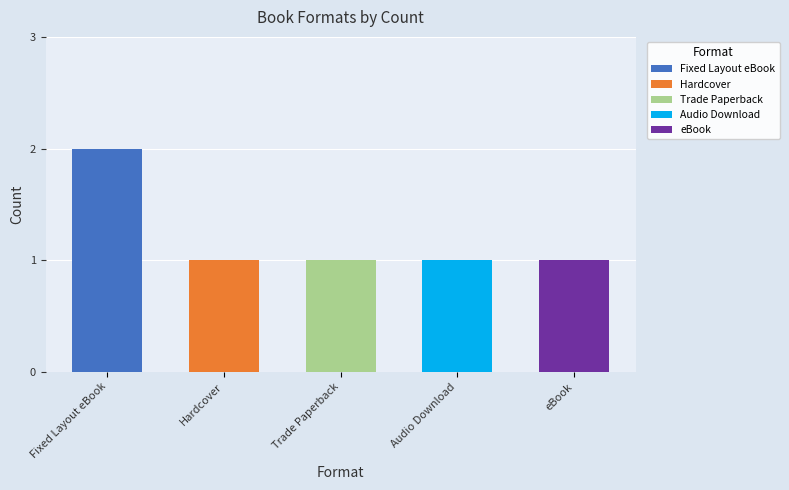

Between eBook and Fixed Layout eBook, which is larger?

Fixed Layout eBook